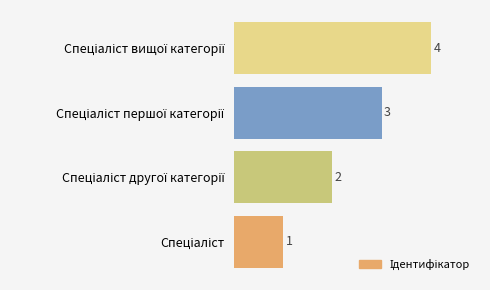

What is the minimum value shown in the chart?

1